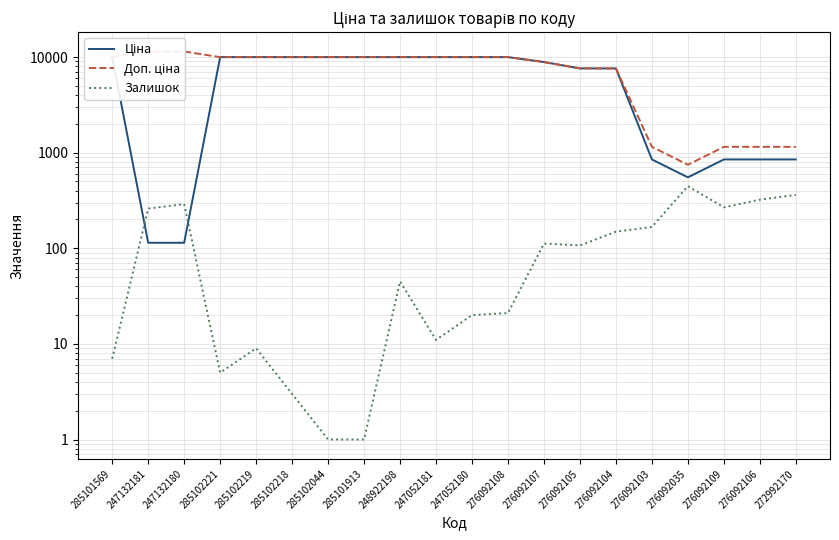

True or false: Доп. ціна and Залишок cross at least once.

False